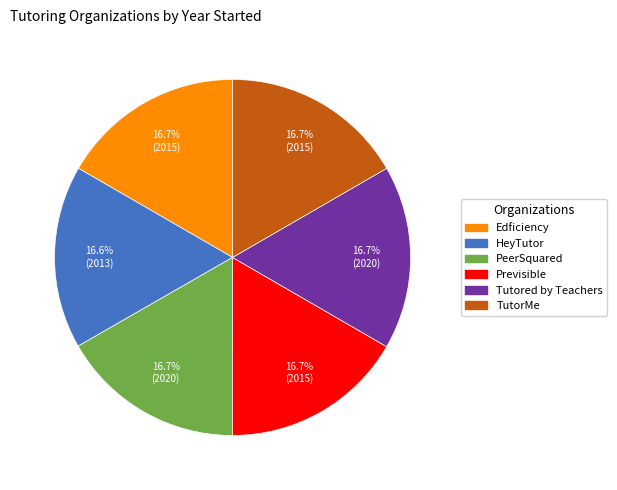

To the nearest percent, what is the average slice percentage?

17%